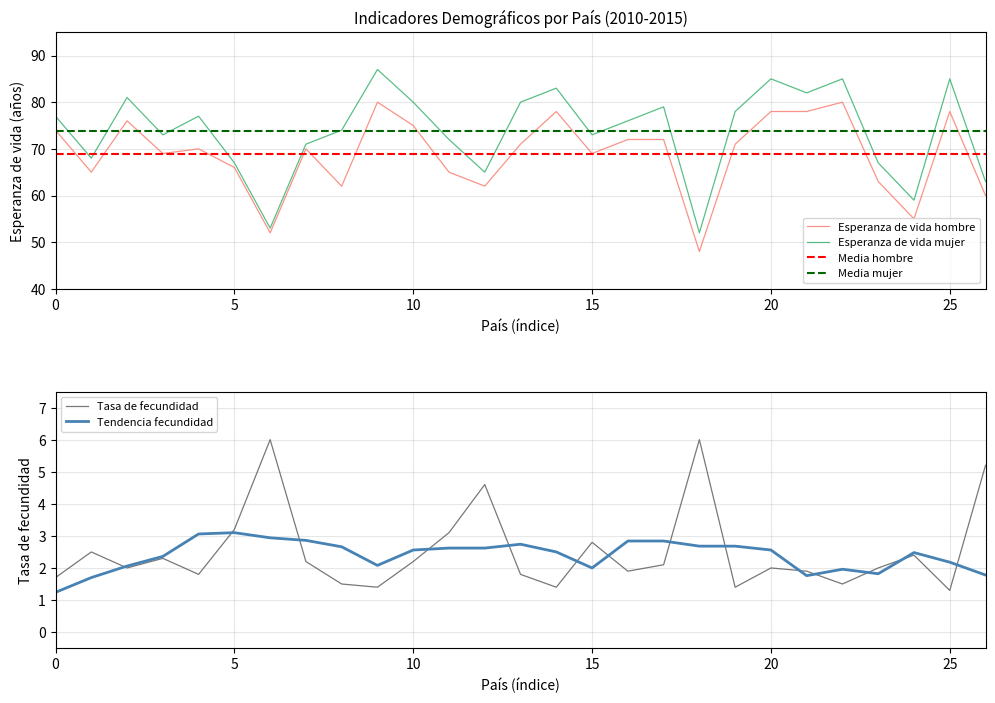

What is the highest value of the Esperanza de vida mujer series?

87